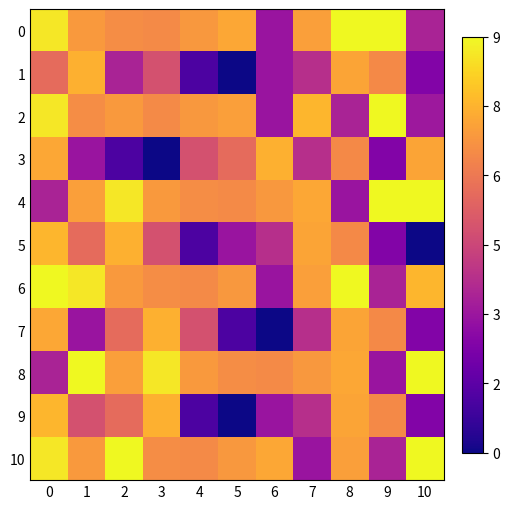

What is the difference between the highest and lowest values at 6?

7.6